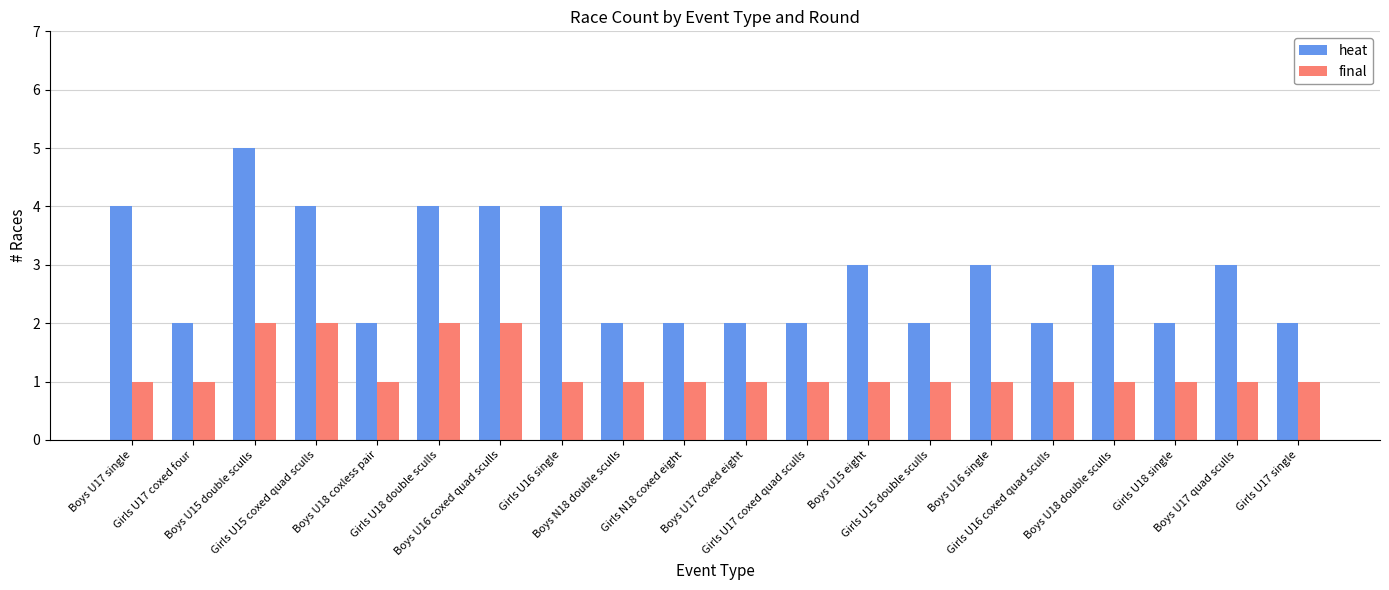

What is the greatest value displayed?

5